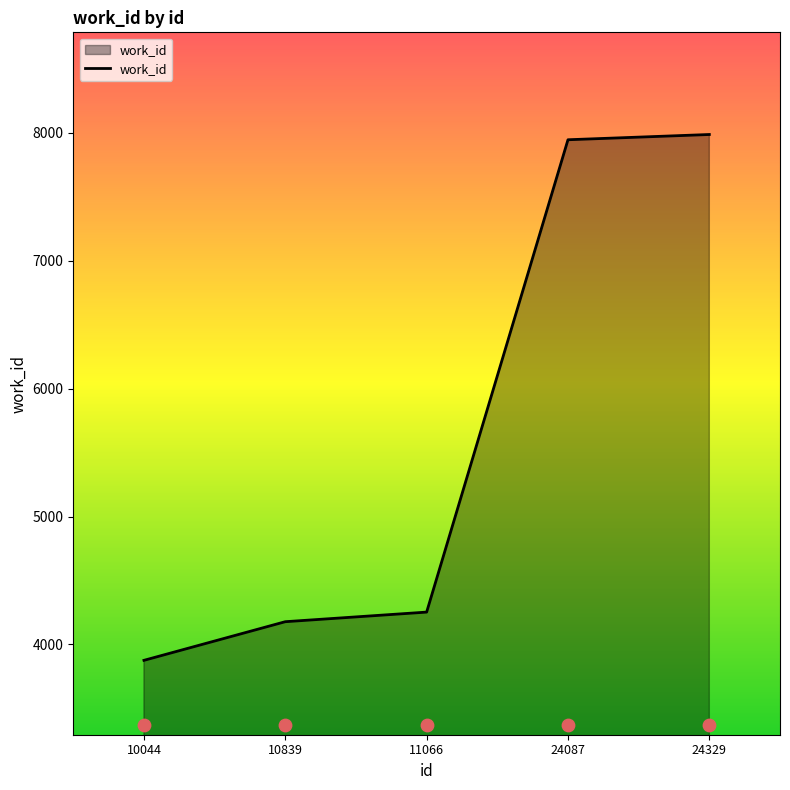

Which has a higher value, 10044 or 10839?

10839